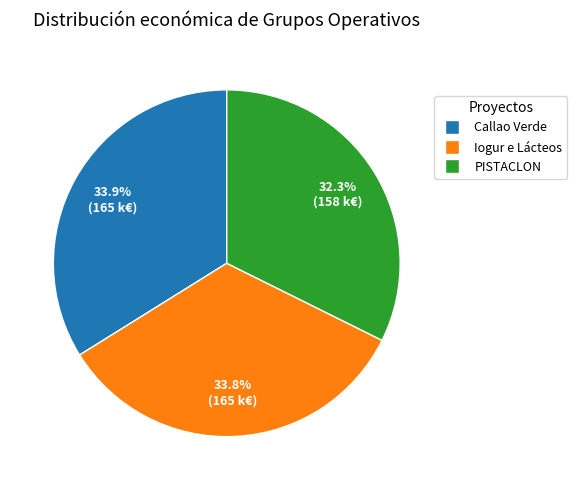

To the nearest percent, what is the average slice percentage?

33%